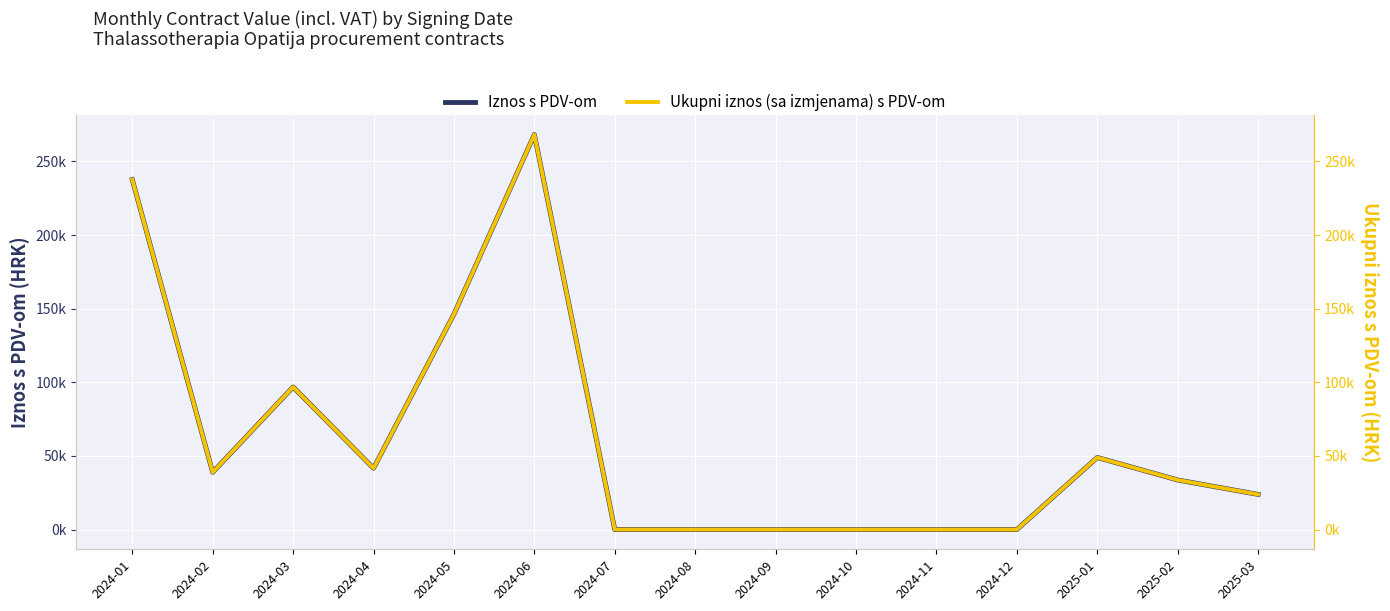

At which label is Iznos s PDV-om closest to 134118?

2024-05